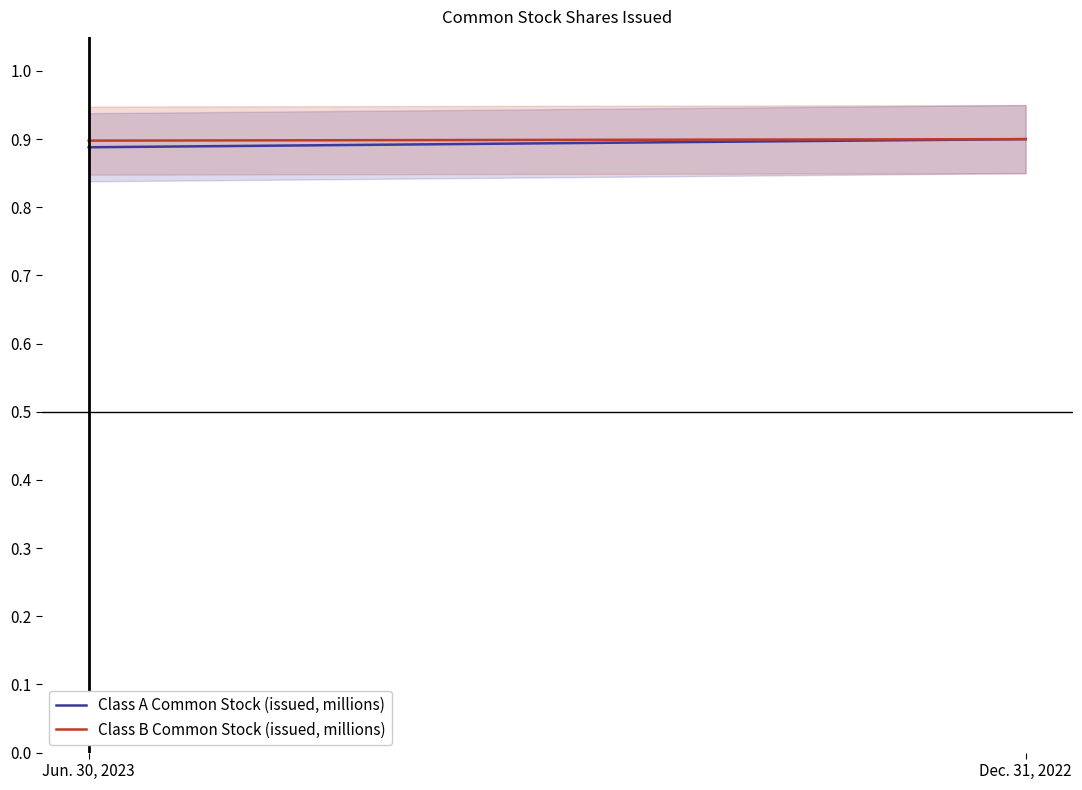

Is the value of Class B Common Stock (issued, millions) at Jun. 30, 2023 greater than the value of Class A Common Stock (issued, millions) at Dec. 31, 2022?

No